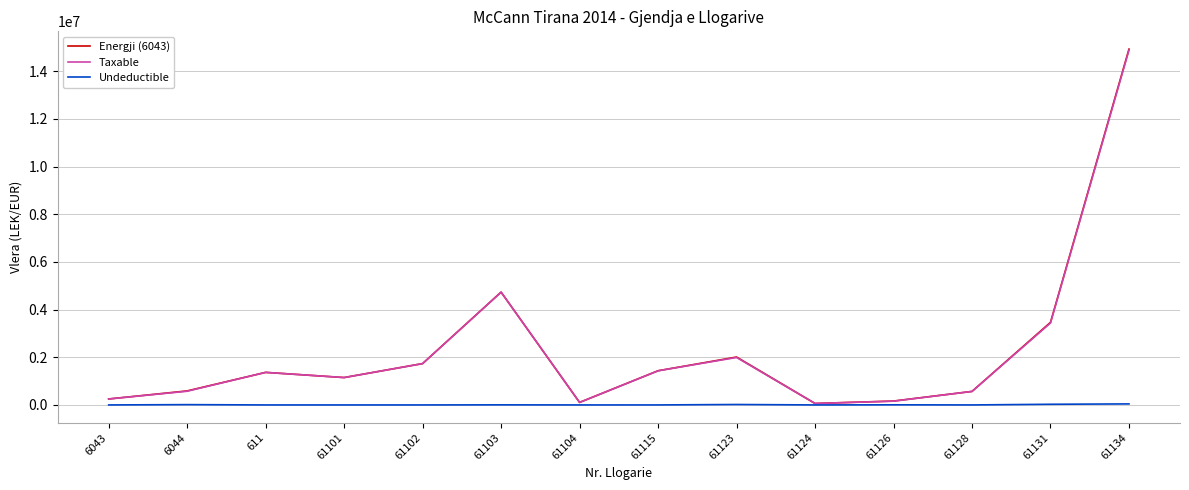

What is the total value across all series at 61131?

6931976.9